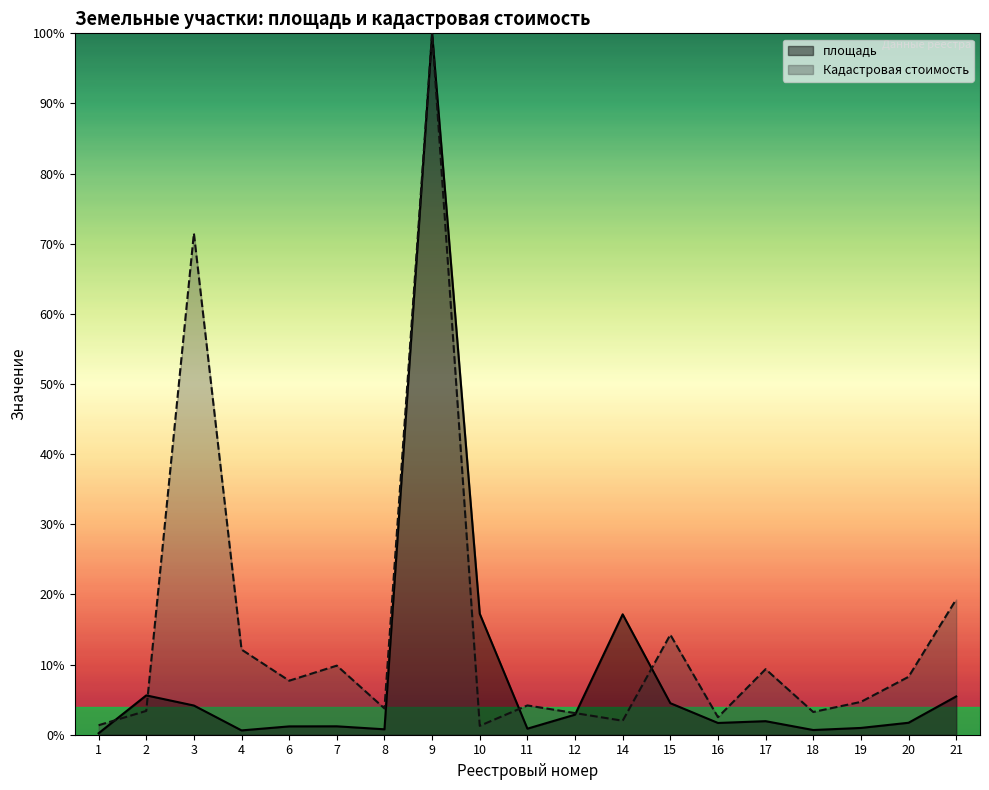

Rank the categories by Кадастровая стоимость value from highest to lowest.

9, 3, 21, 15, 4, 7, 17, 20, 6, 19, 11, 8, 2, 18, 12, 16, 14, 1, 10